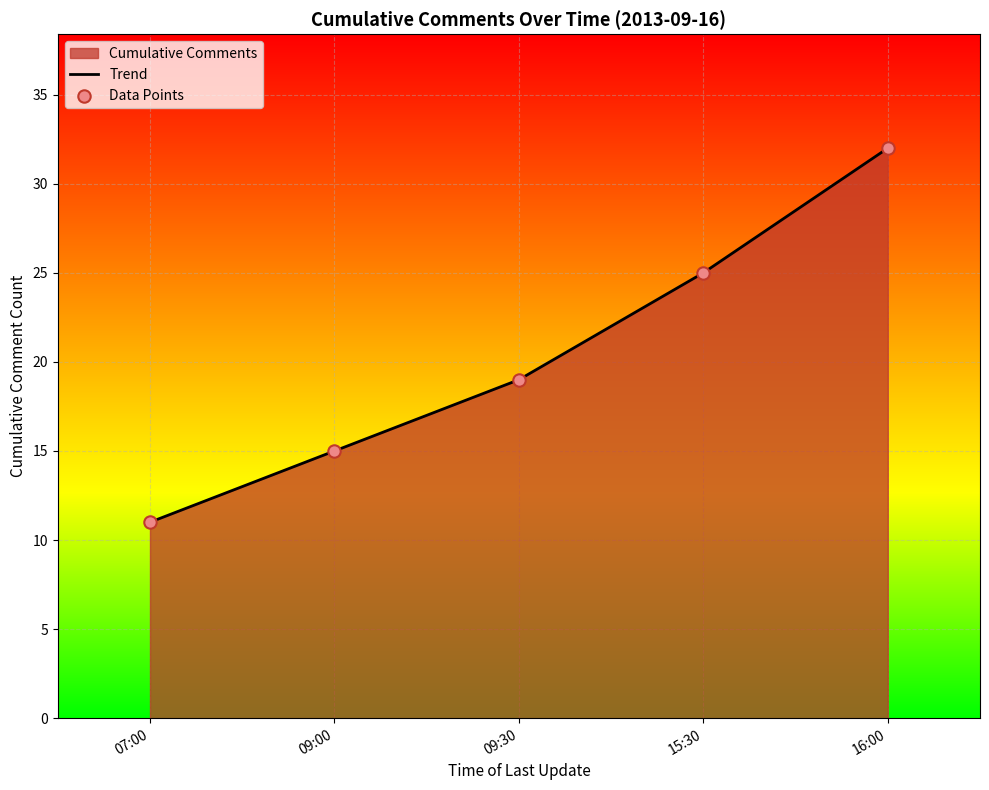

Is the value of Data Points at 16:00 greater than the value of Trend at 15:30?

Yes